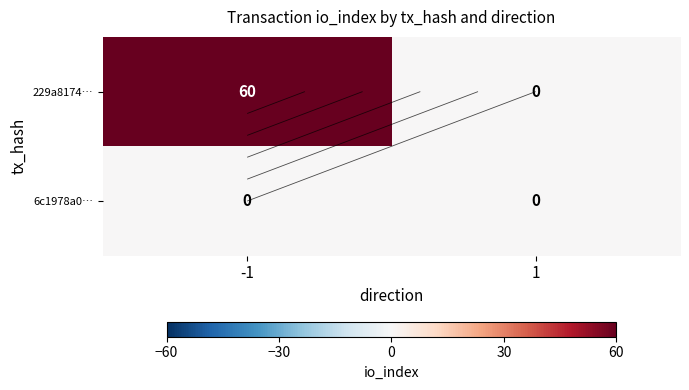

Count the 229a8174… values in the range 0 to 60.

2